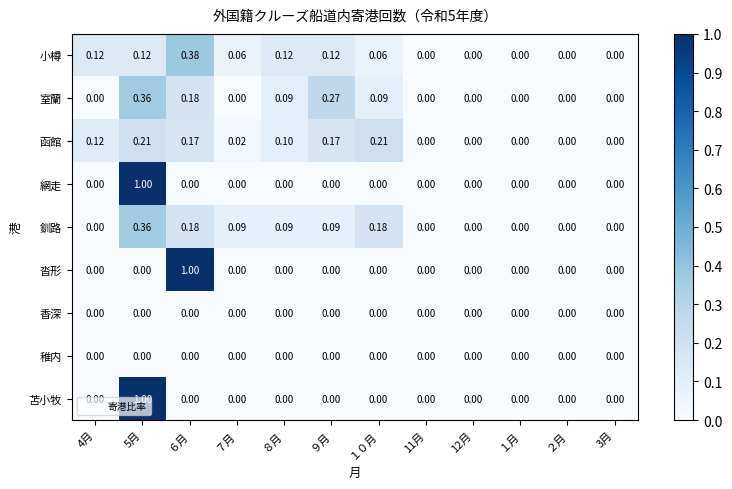

Which series changed the most between ６月 and 3月?

沓形